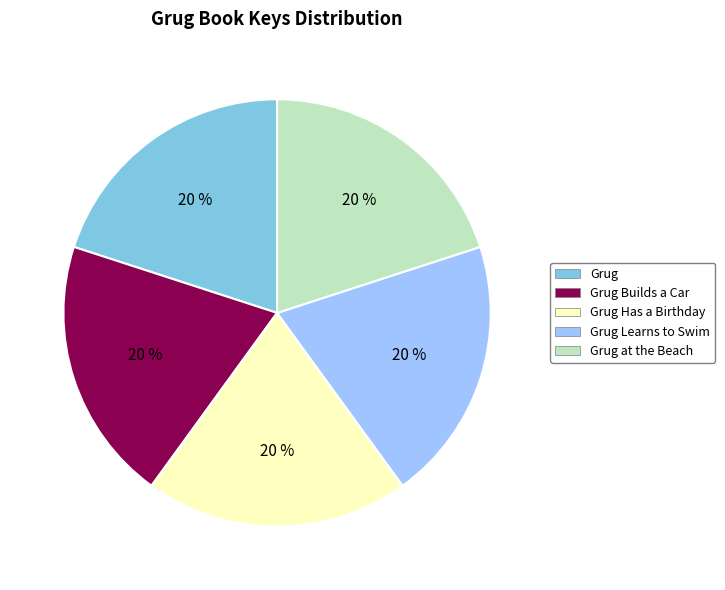

What is the ratio of the value at Grug to the value at Grug at the Beach?

1.0